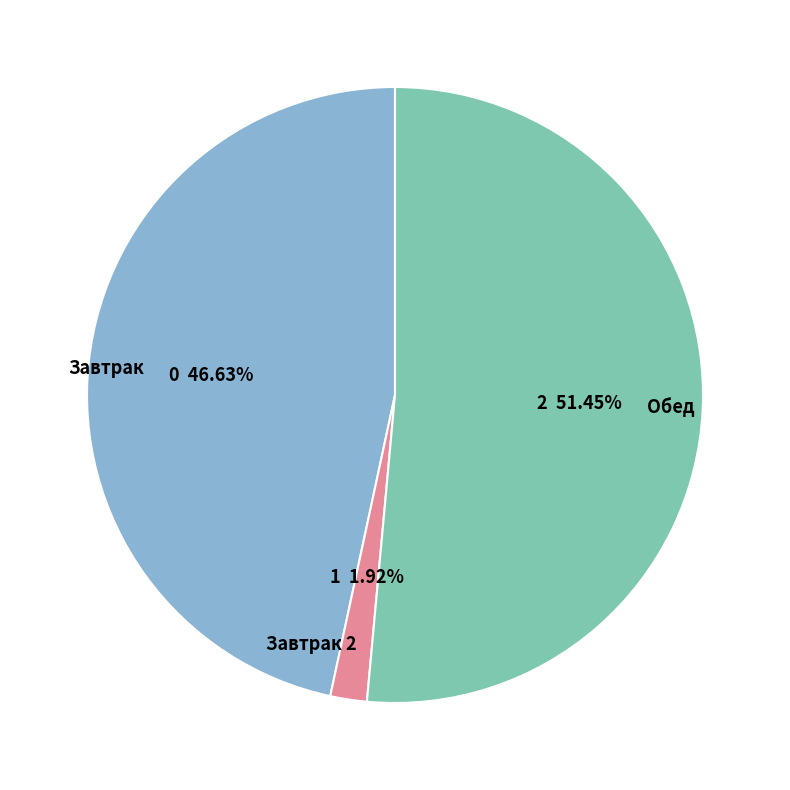

Which slice is the smallest?

Завтрак 2